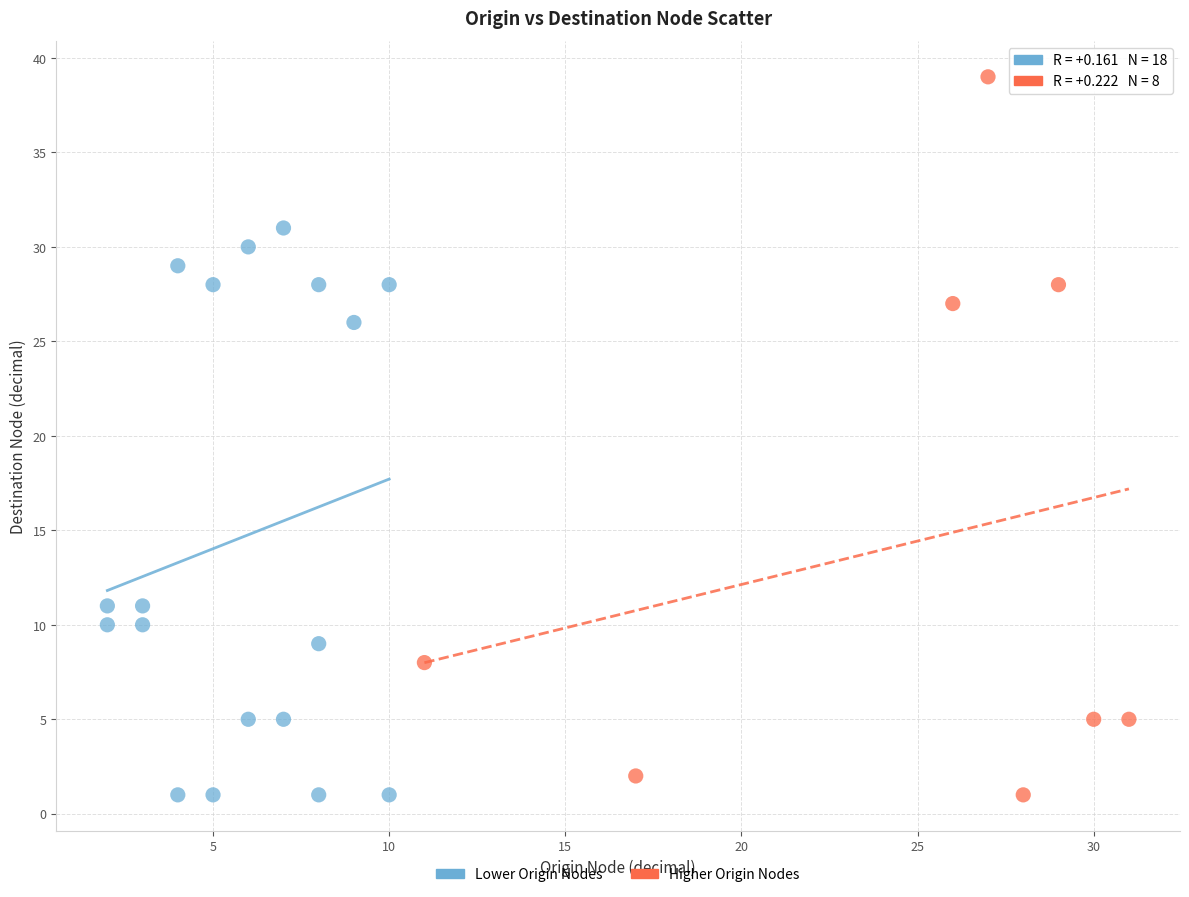

Which series reaches the maximum Y coordinate?

Higher Origin Nodes